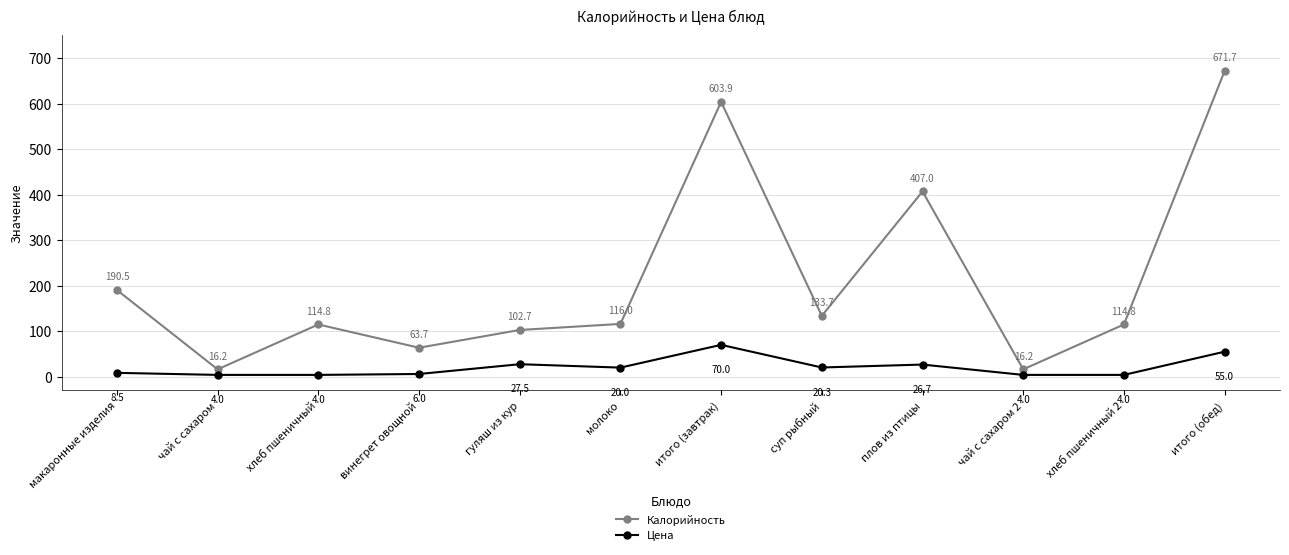

Reading left to right, extract all data points from this chart.

Калорийность: 190.5	16.2	114.8	63.7	102.7	116.0	603.9	133.7	407.0	16.2	114.8	671.7
Цена: 8.5	4.0	4.0	6.0	27.5	20.0	70.0	20.3	26.7	4.0	4.0	55.0